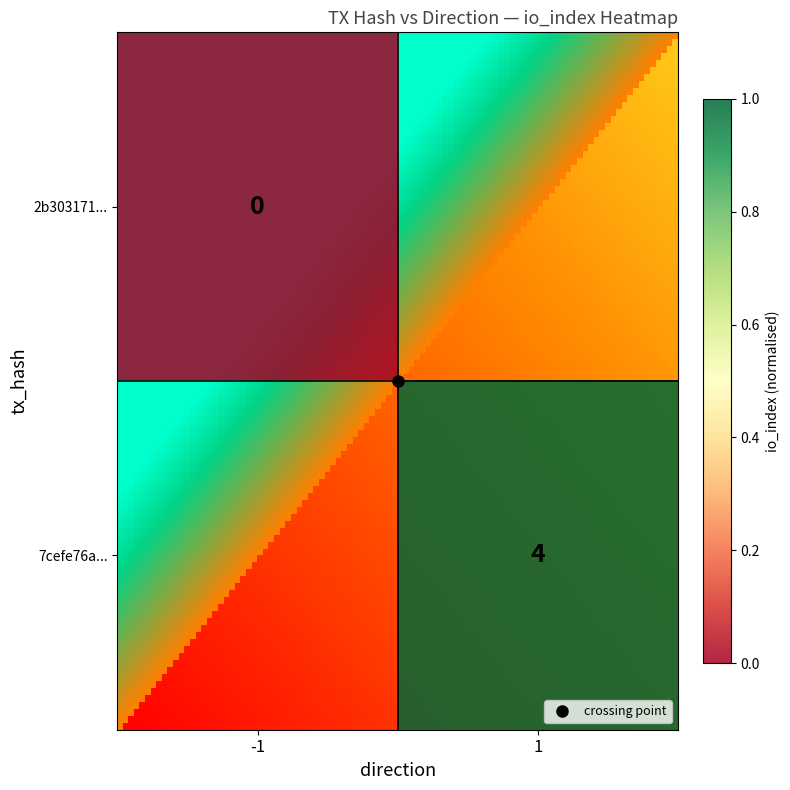

Between -1 and 1, which is larger?

1